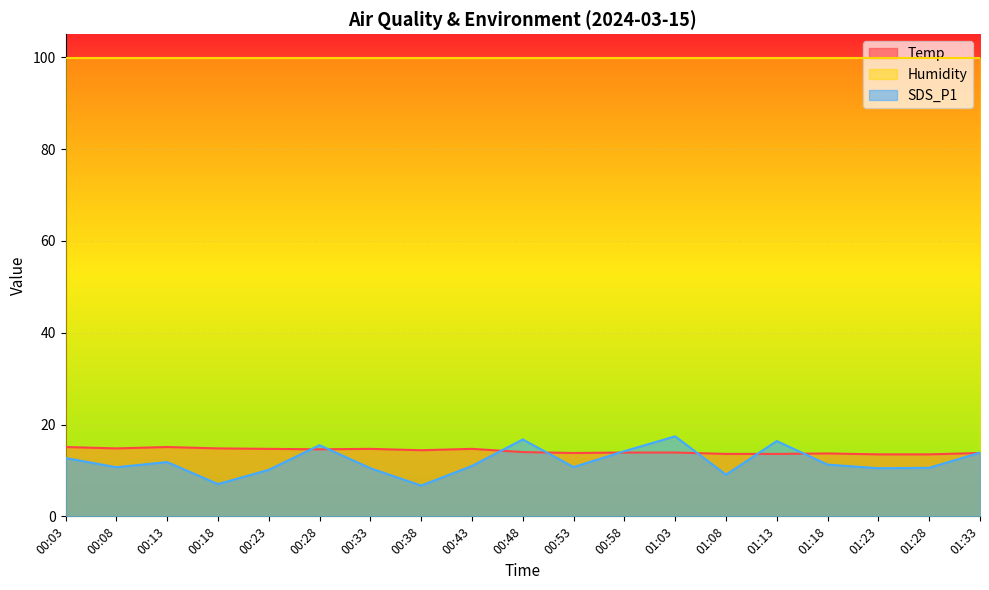

At which category does SDS_P1 reach its first local peak?

00:13